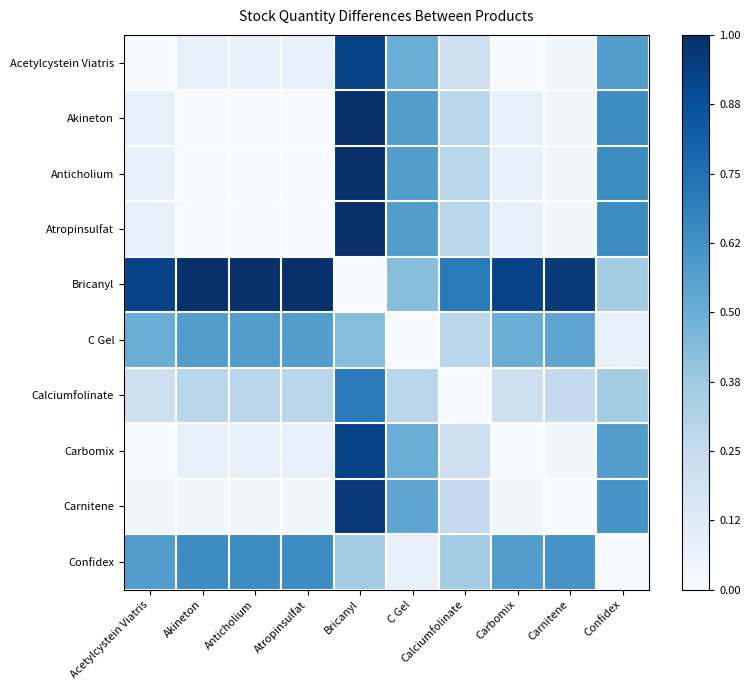

Reading left to right, what are all the values shown in this chart?

Acetylcystein Viatris: Acetylcystein Viatris=0.0	Akineton=0.1	Anticholium=0.1	Atropinsulfat=0.1	Bricanyl=0.9	C Gel=0.5	Calciumfolinate=0.2	Carbomix=0.0	Carnitene=0.0	Confidex=0.6
Akineton: Acetylcystein Viatris=0.1	Akineton=0.0	Anticholium=0.0	Atropinsulfat=0.0	Bricanyl=1.0	C Gel=0.6	Calciumfolinate=0.3	Carbomix=0.1	Carnitene=0.0	Confidex=0.6
Anticholium: Acetylcystein Viatris=0.1	Akineton=0.0	Anticholium=0.0	Atropinsulfat=0.0	Bricanyl=1.0	C Gel=0.6	Calciumfolinate=0.3	Carbomix=0.1	Carnitene=0.0	Confidex=0.6
Atropinsulfat: Acetylcystein Viatris=0.1	Akineton=0.0	Anticholium=0.0	Atropinsulfat=0.0	Bricanyl=1.0	C Gel=0.6	Calciumfolinate=0.3	Carbomix=0.1	Carnitene=0.0	Confidex=0.6
Bricanyl: Acetylcystein Viatris=0.9	Akineton=1.0	Anticholium=1.0	Atropinsulfat=1.0	Bricanyl=0.0	C Gel=0.4	Calciumfolinate=0.7	Carbomix=0.9	Carnitene=1.0	Confidex=0.4
C Gel: Acetylcystein Viatris=0.5	Akineton=0.6	Anticholium=0.6	Atropinsulfat=0.6	Bricanyl=0.4	C Gel=0.0	Calciumfolinate=0.3	Carbomix=0.5	Carnitene=0.5	Confidex=0.1
Calciumfolinate: Acetylcystein Viatris=0.2	Akineton=0.3	Anticholium=0.3	Atropinsulfat=0.3	Bricanyl=0.7	C Gel=0.3	Calciumfolinate=0.0	Carbomix=0.2	Carnitene=0.2	Confidex=0.4
Carbomix: Acetylcystein Viatris=0.0	Akineton=0.1	Anticholium=0.1	Atropinsulfat=0.1	Bricanyl=0.9	C Gel=0.5	Calciumfolinate=0.2	Carbomix=0.0	Carnitene=0.0	Confidex=0.6
Carnitene: Acetylcystein Viatris=0.0	Akineton=0.0	Anticholium=0.0	Atropinsulfat=0.0	Bricanyl=1.0	C Gel=0.5	Calciumfolinate=0.2	Carbomix=0.0	Carnitene=0.0	Confidex=0.6
Confidex: Acetylcystein Viatris=0.6	Akineton=0.6	Anticholium=0.6	Atropinsulfat=0.6	Bricanyl=0.4	C Gel=0.1	Calciumfolinate=0.4	Carbomix=0.6	Carnitene=0.6	Confidex=0.0